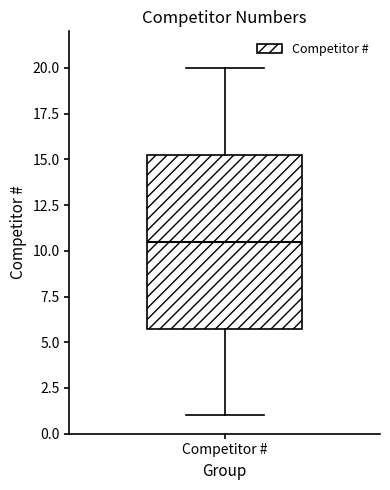

Where is the upper edge of the box for Competitor # on the y-axis? The values are not printed on the chart, so give them approximately, as read against the axis.

15.5